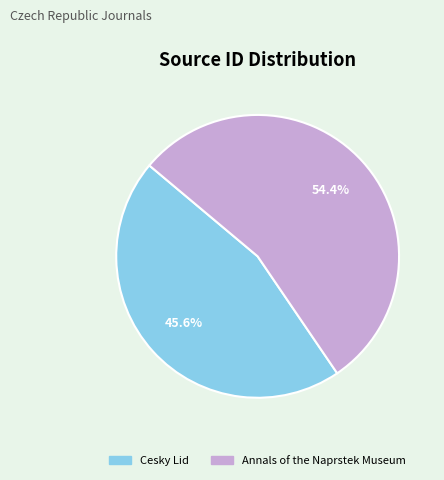

To the nearest percent, what portion does Cesky Lid represent?

46%